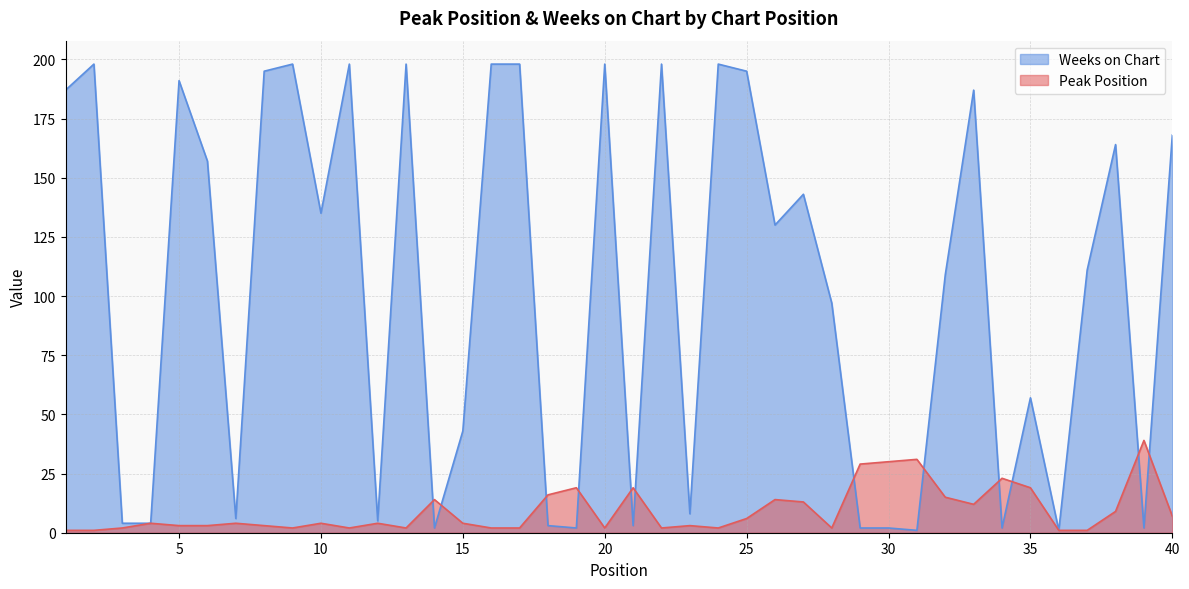

Which series has the largest total across all categories?

Weeks on Chart